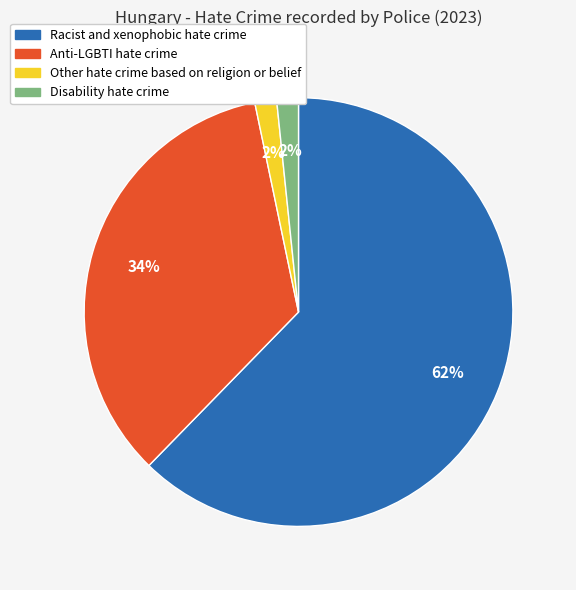

Count the number of slices in the pie.

4